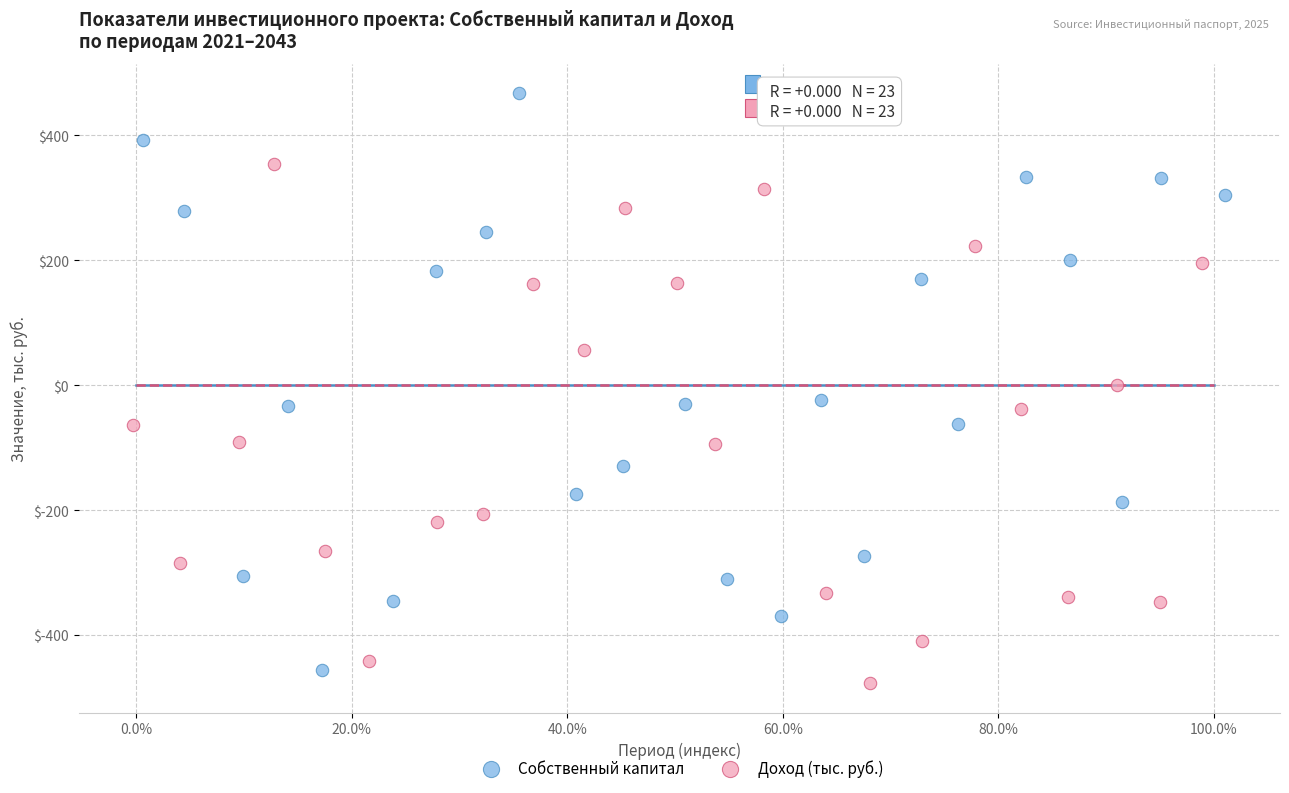

Which series contains the lowest Y value?

Доход (тыс. руб.)